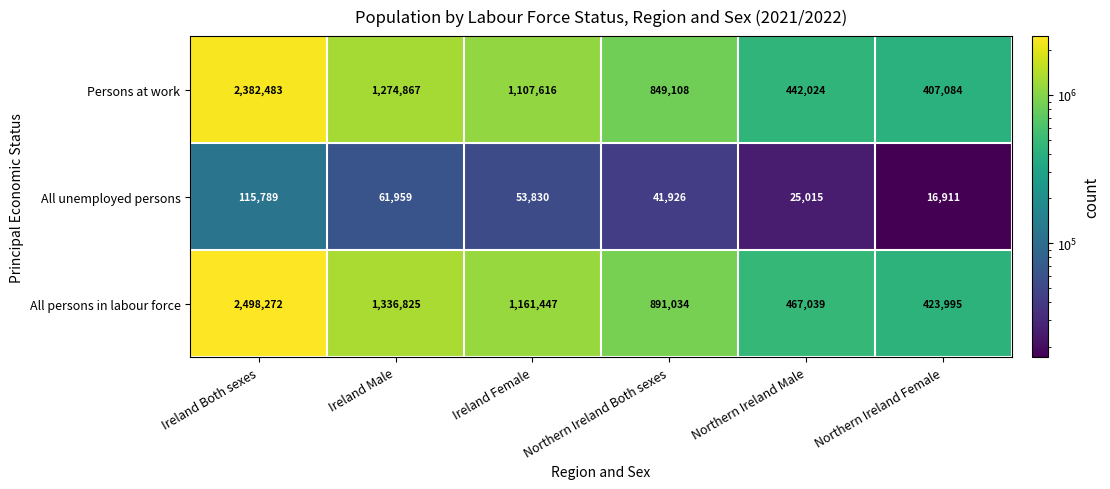

Count the number of categories in the chart.

6